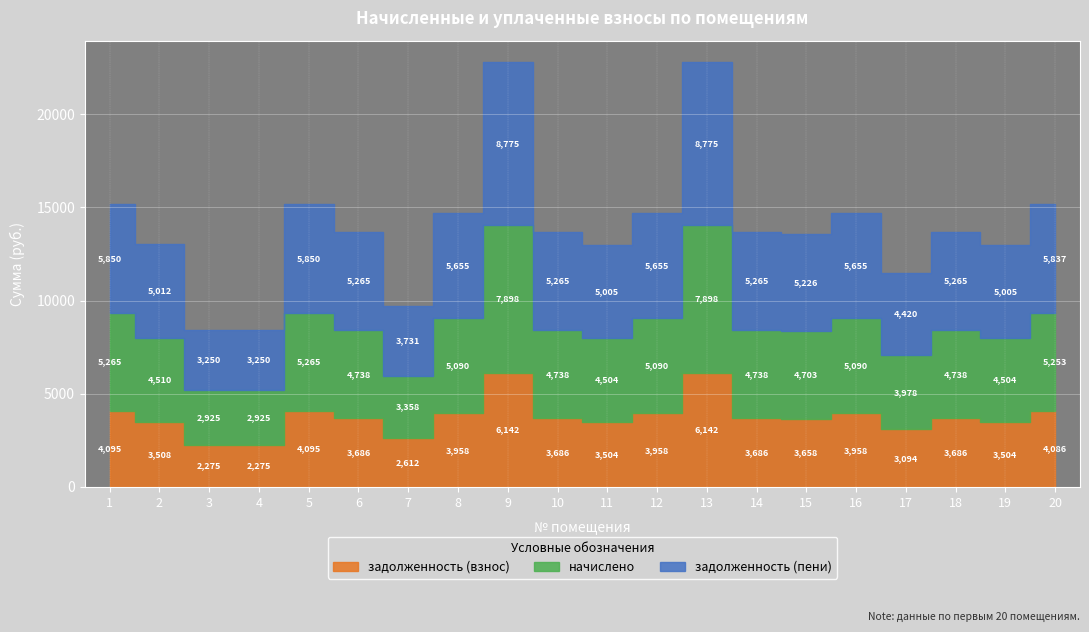

What is the value of the задолженность (пени) point at the 16th from the left?

5655.0